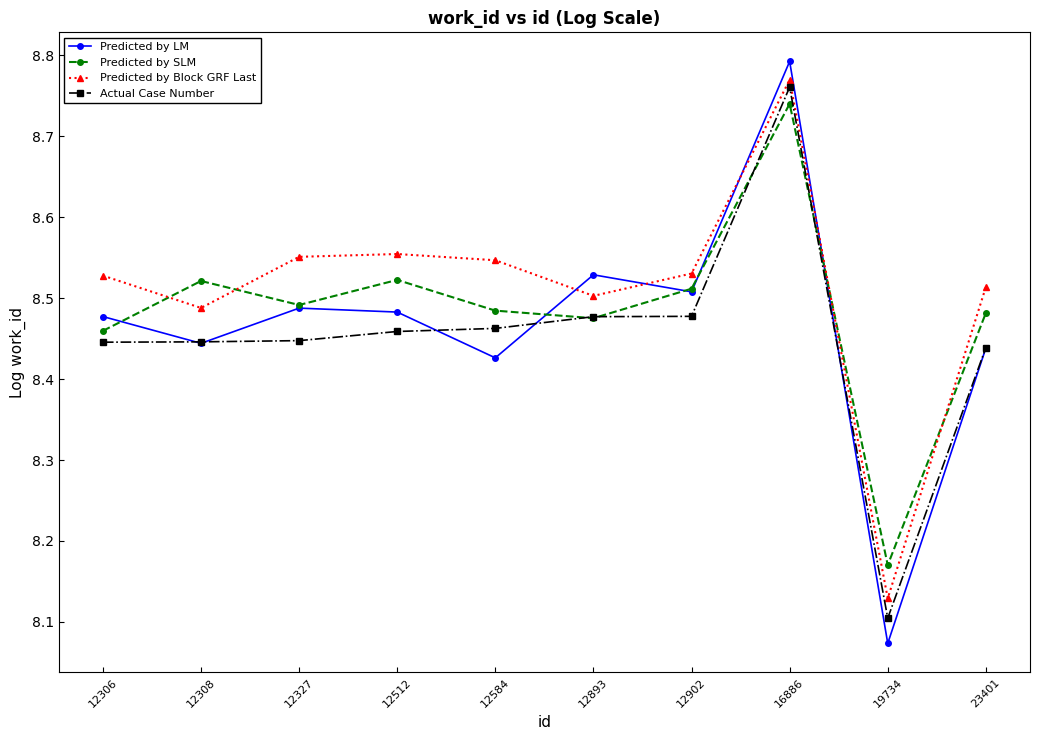

Is the value of Actual Case Number at 12306 greater than the value of Predicted by LM at 12893?

No